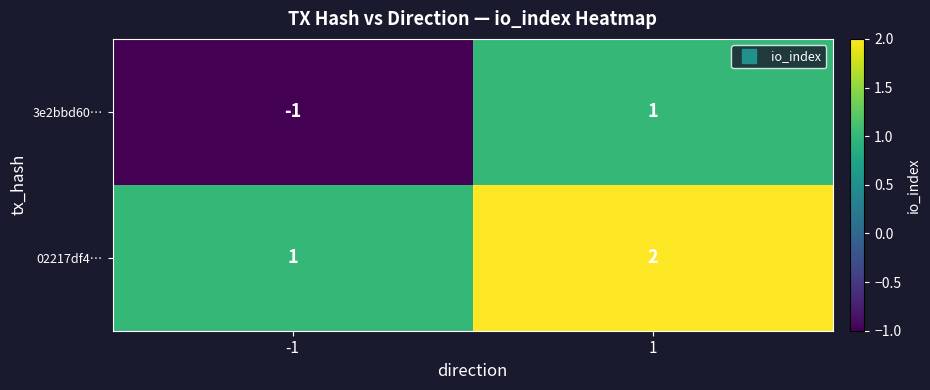

The 3e2bbd60… series shows 0 at -1. True or false?

False